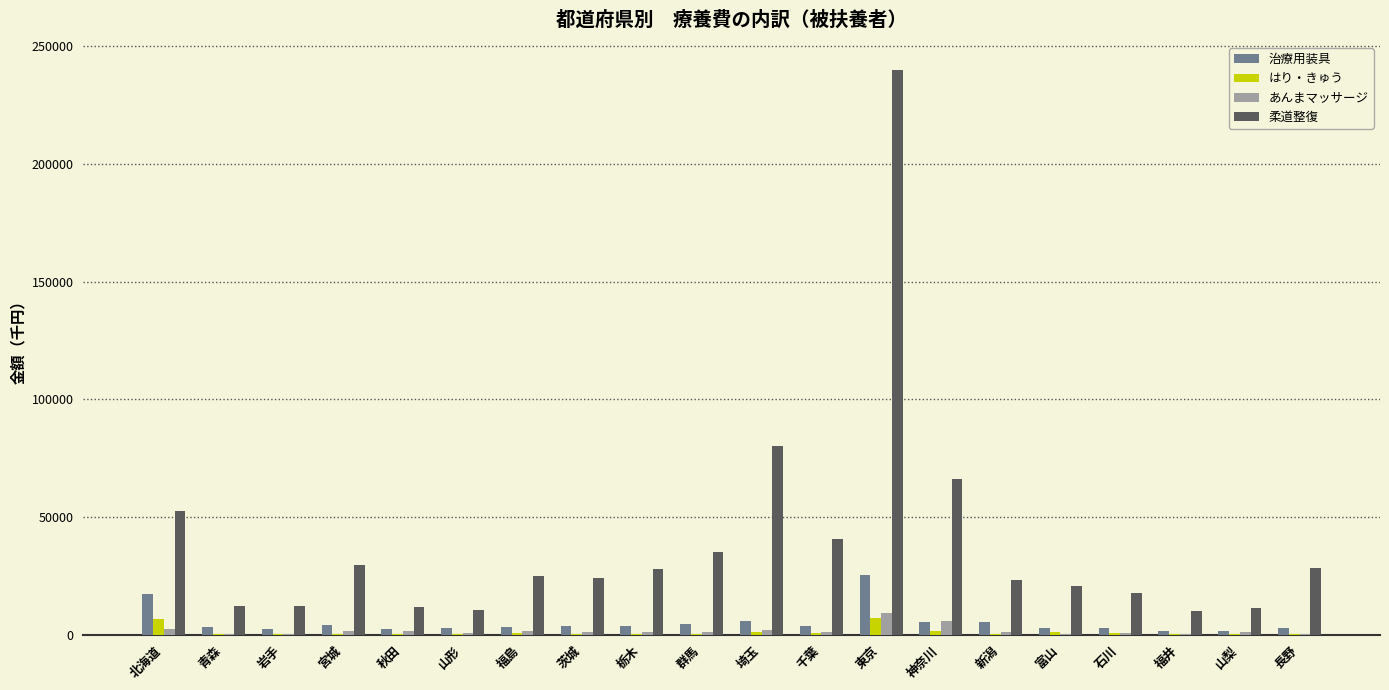

The はり・きゅう series shows 6954.8 at 東京. True or false?

True